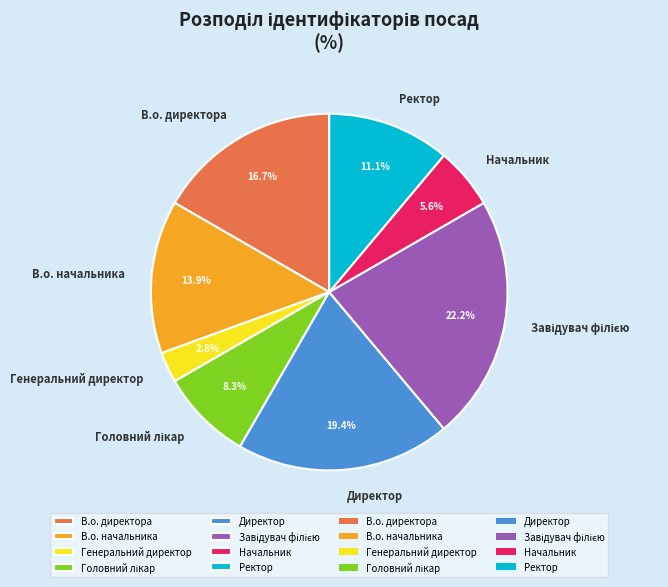

Do Ректор and Генеральний директор together represent more than half of the pie?

No